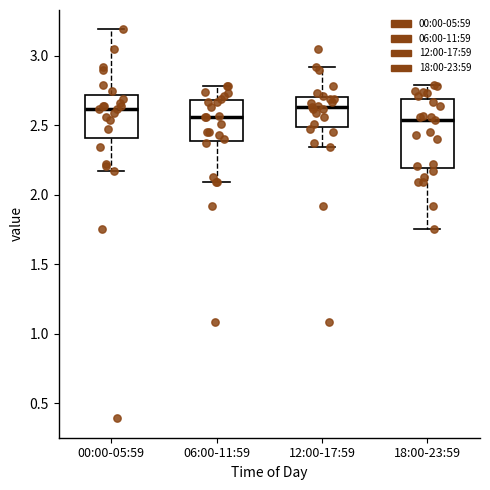

Reading left to right, read every box against the y-axis: the position of its median line, the range the box covers, and the ends of its whiskers. The values are not printed on the chart, so give them approximately, as read against the axis.

00:00-05:59: median 2.60, box 2.40 to 2.70, whiskers 2.15 to 3.20
06:00-11:59: median 2.55, box 2.40 to 2.70, whiskers 2.10 to 2.80
12:00-17:59: median 2.65, box 2.50 to 2.70, whiskers 2.35 to 2.90
18:00-23:59: median 2.55, box 2.20 to 2.70, whiskers 1.75 to 2.80